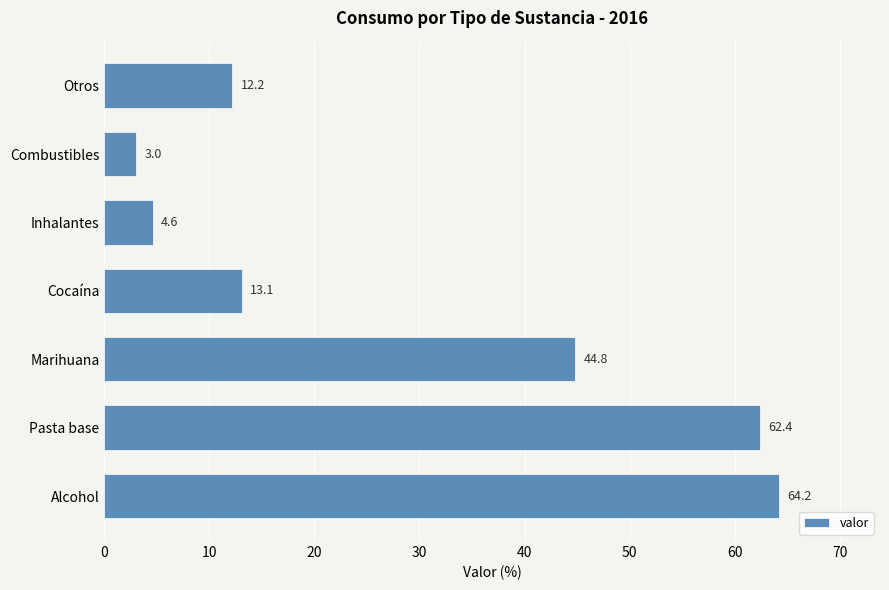

Reading top to bottom, transcribe all the data shown in this chart.

Otros=12.2	Combustibles=3.0	Inhalantes=4.6	Cocaína=13.1	Marihuana=44.8	Pasta base=62.4	Alcohol=64.2